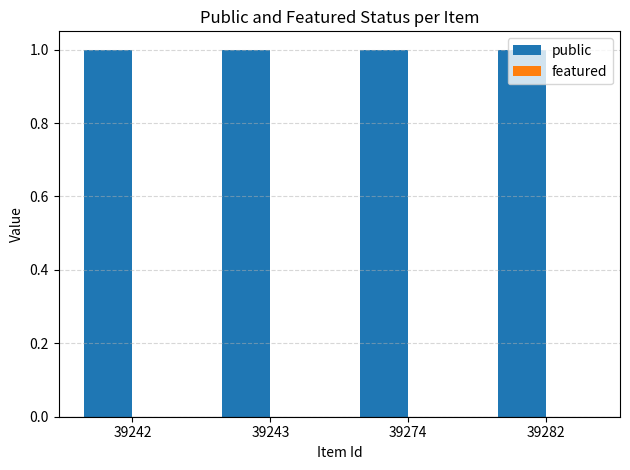

Reading right to left, list all the values displayed in this chart.

public: 39282=1	39274=1	39243=1	39242=1
featured: 39282=0	39274=0	39243=0	39242=0